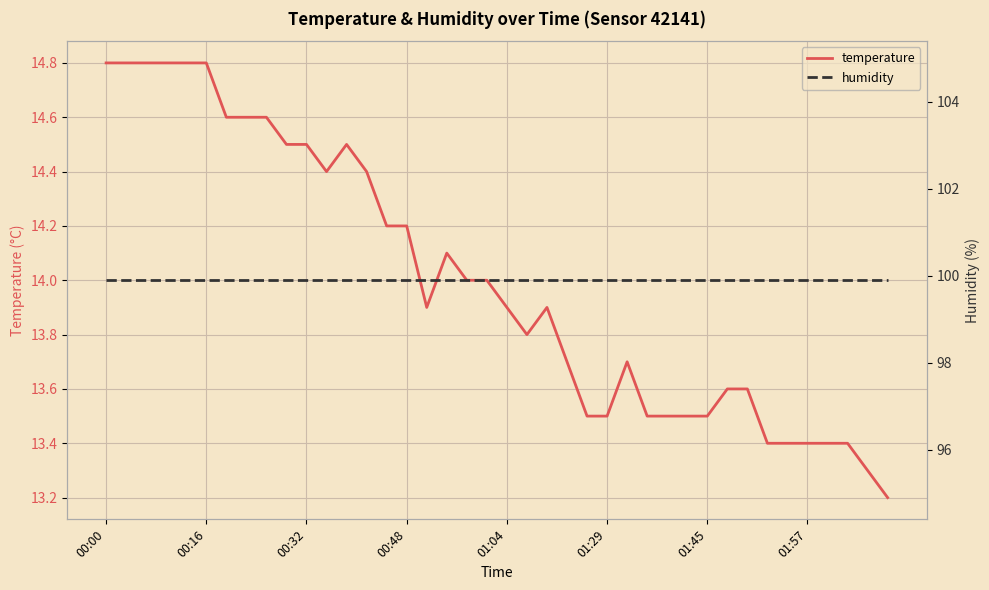

What is the minimum value for temperature?

13.2